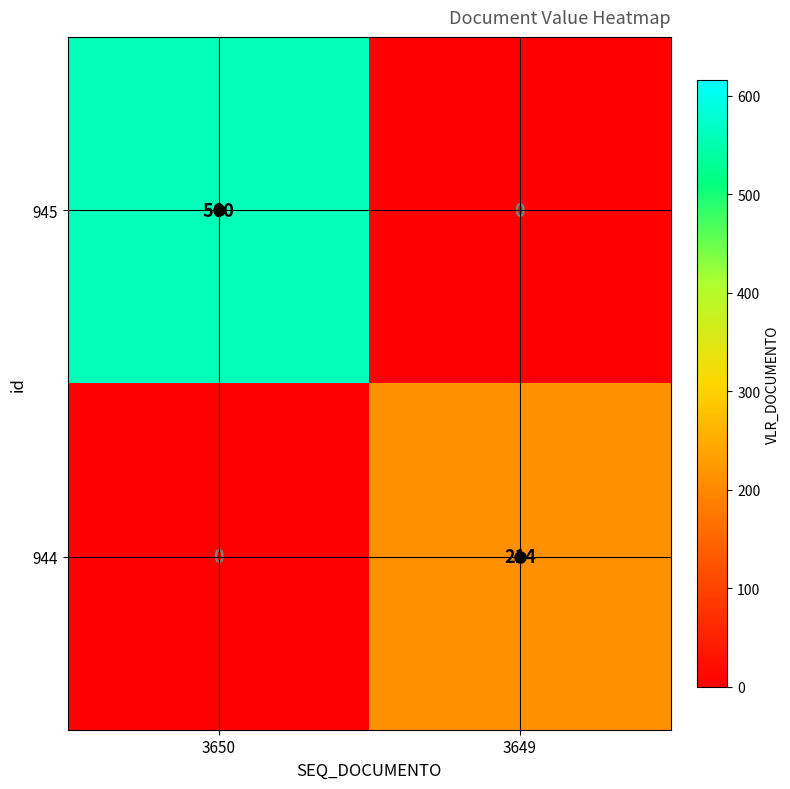

Which series has the largest range (max minus min)?

945